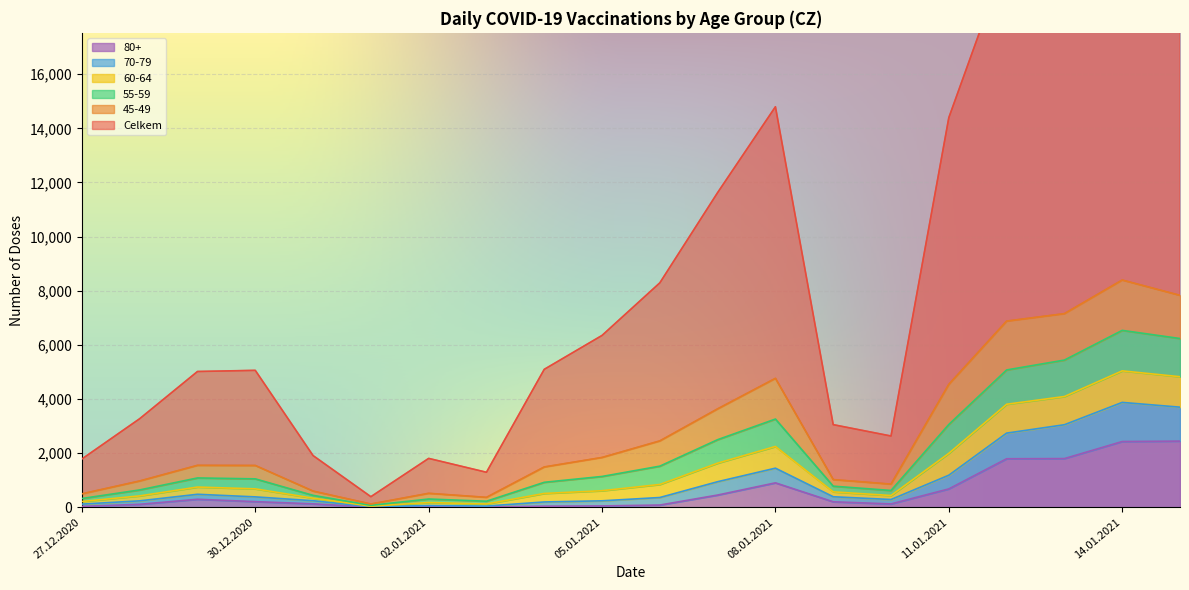

True or false: 80+ has more than 1 interior local peaks.

True